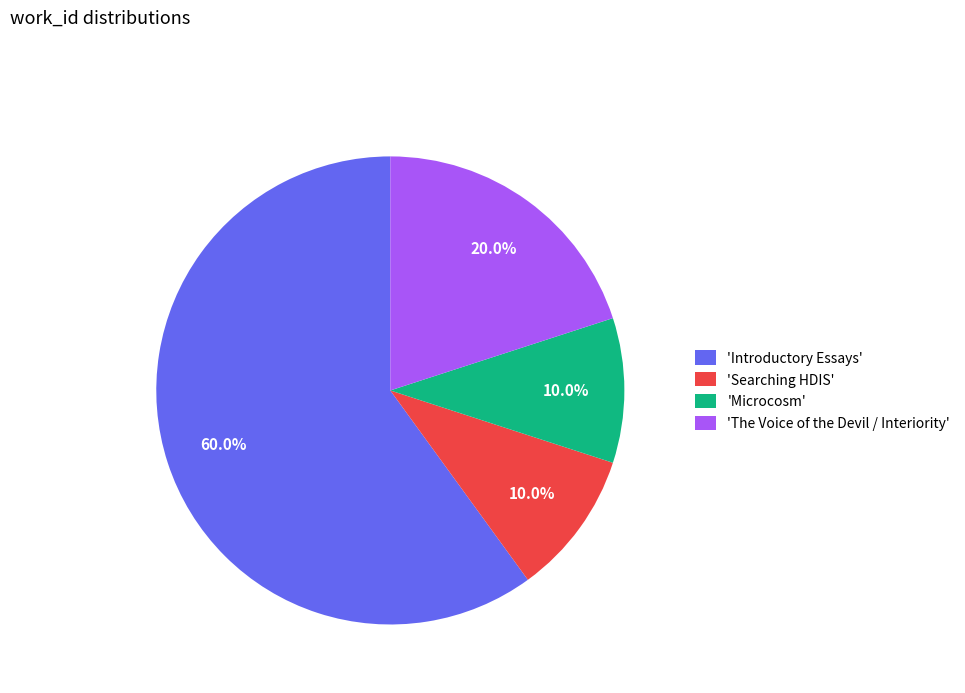

Approximately how many times larger is the value at 'Introductory Essays' compared to 'Microcosm'?

6.0